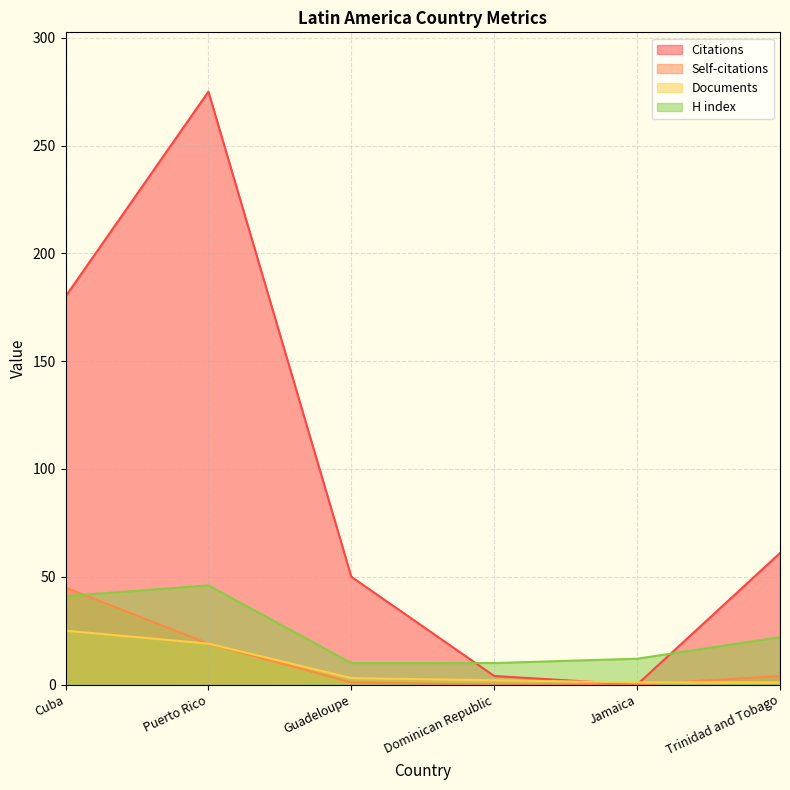

Does the chart have visible grid lines?

Yes